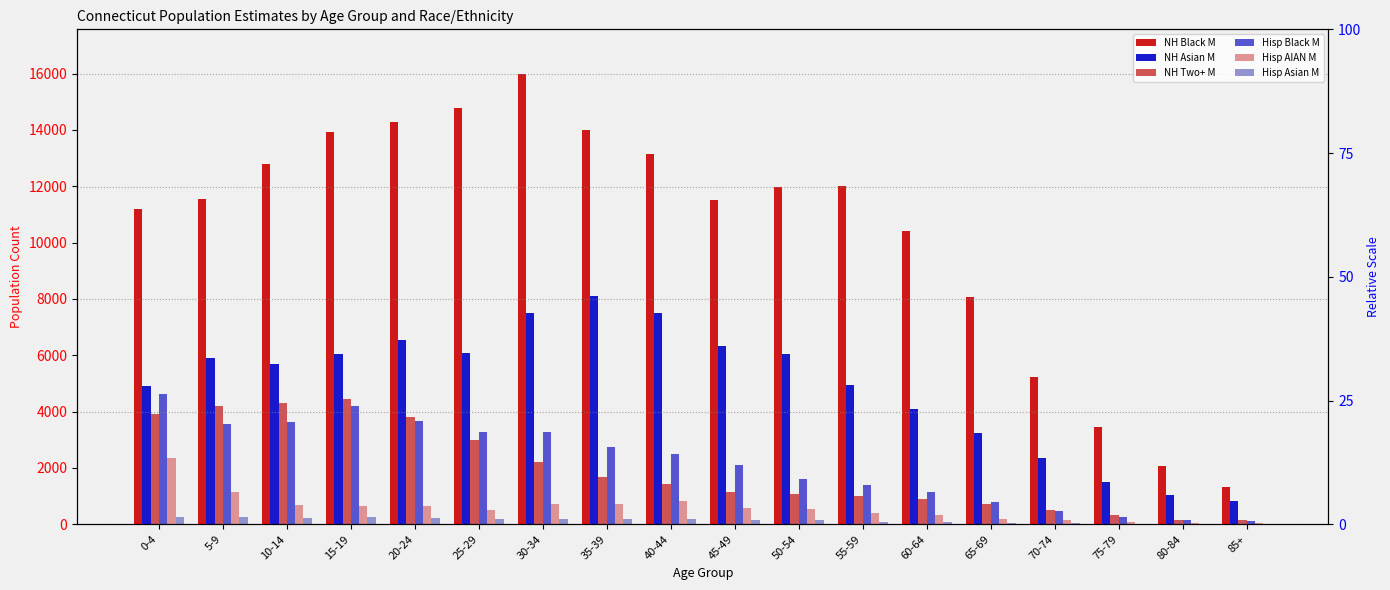

What is the label of the 15th bar from the left?

70-74